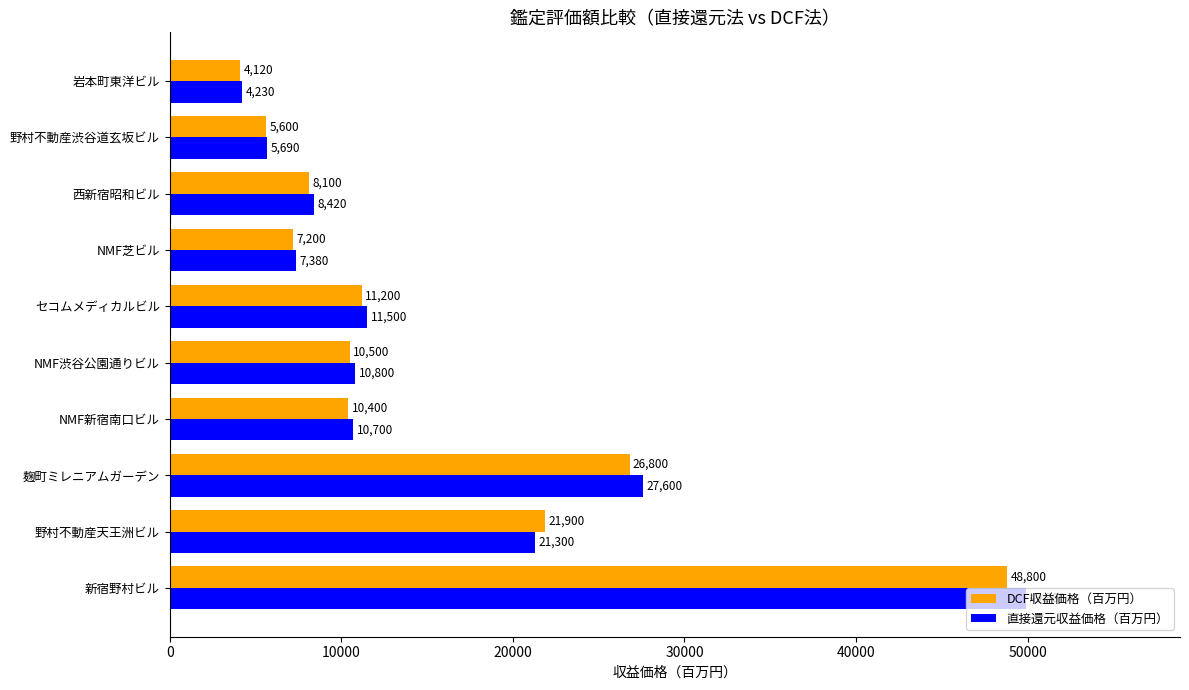

What value does the DCF収益価格（百万円） series have at 岩本町東洋ビル, to the nearest 50?

4100